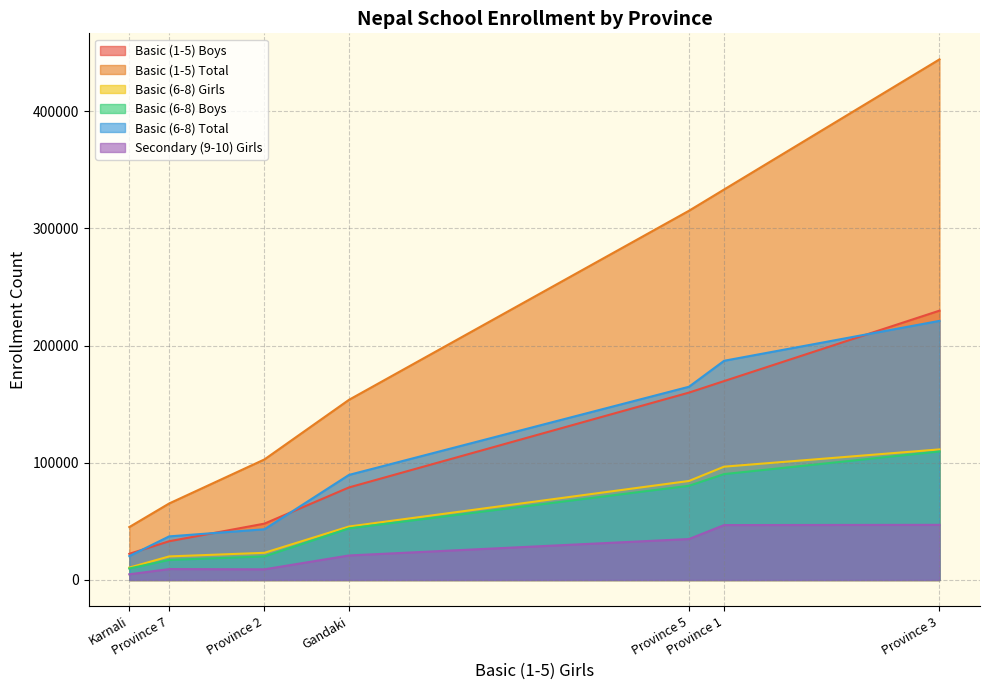

What is the sum of the Basic (1-5) Total values at Province 5 and Province 3?

759136